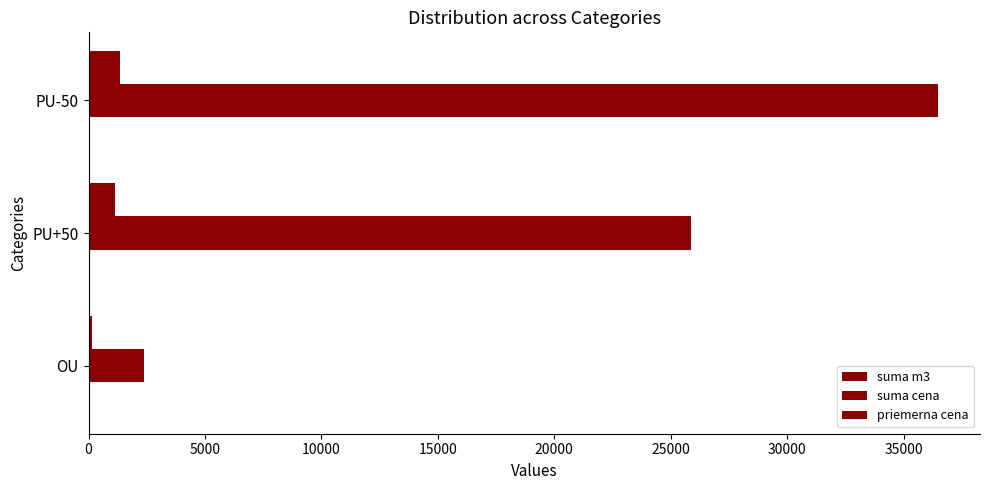

How many categories are shown in the chart?

3